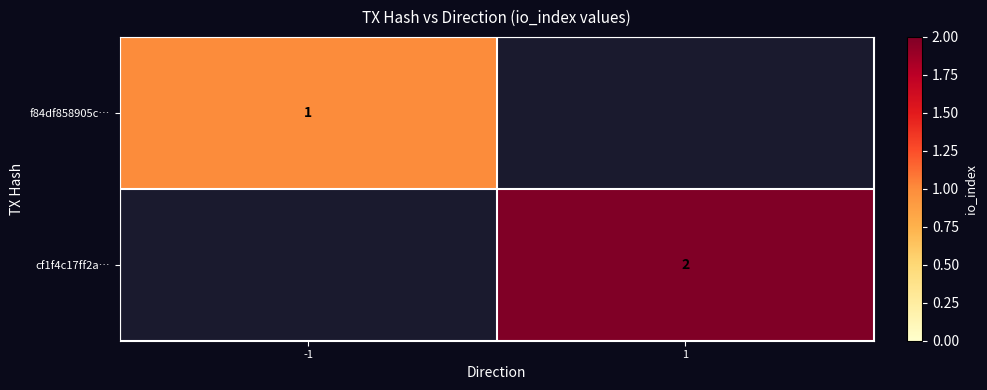

Is it true that cf1f4c17ff2a… equals 2 at 1?

True